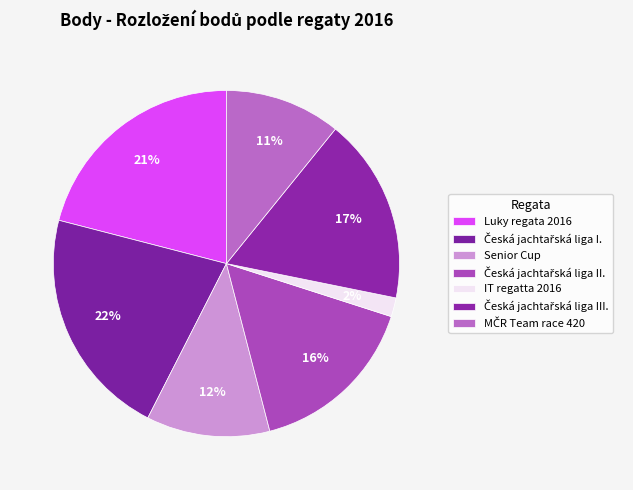

How many segments does this pie chart have?

7